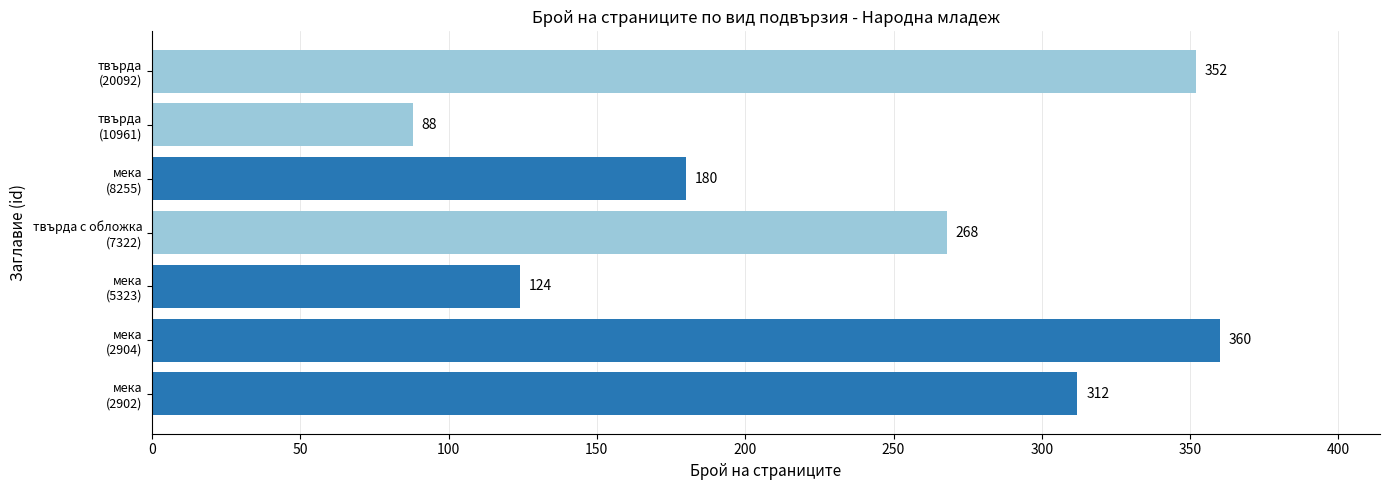

What is the difference between the maximum and minimum values?

272